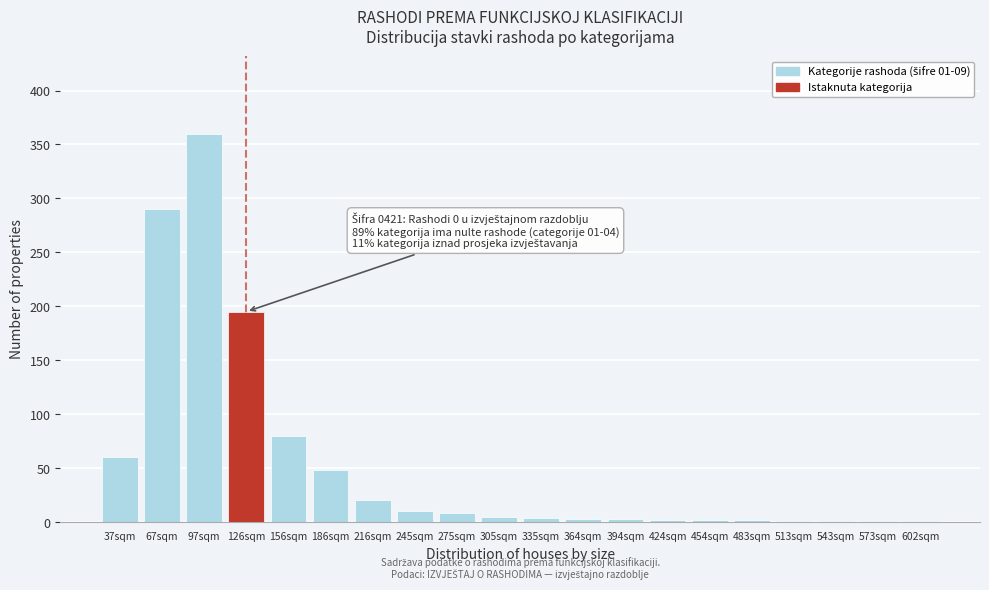

Which category has the highest value across all series?

97sqm